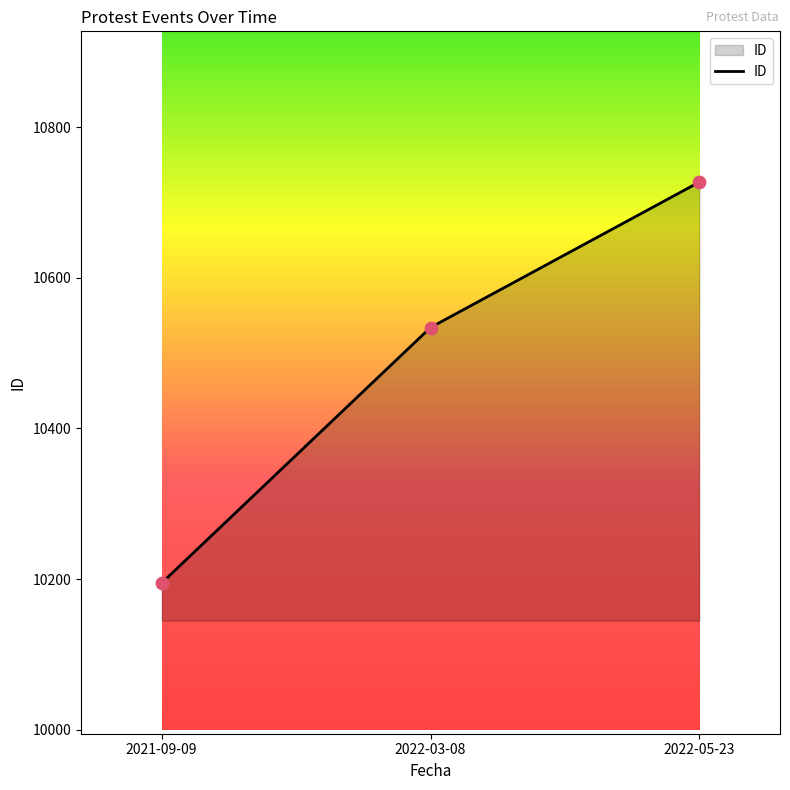

What is the ratio of the value at 2022-05-23 to the value at 2021-09-09?

1.1